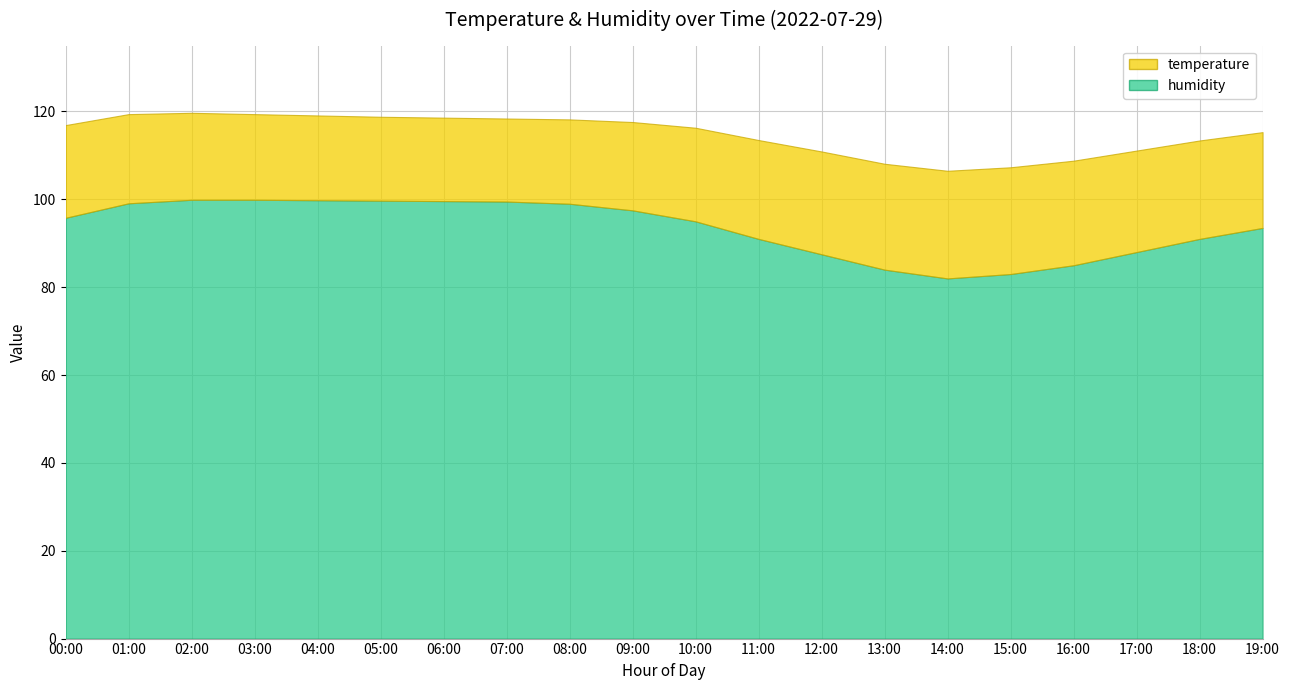

Where is humidity nearest to the value 90?

11:00